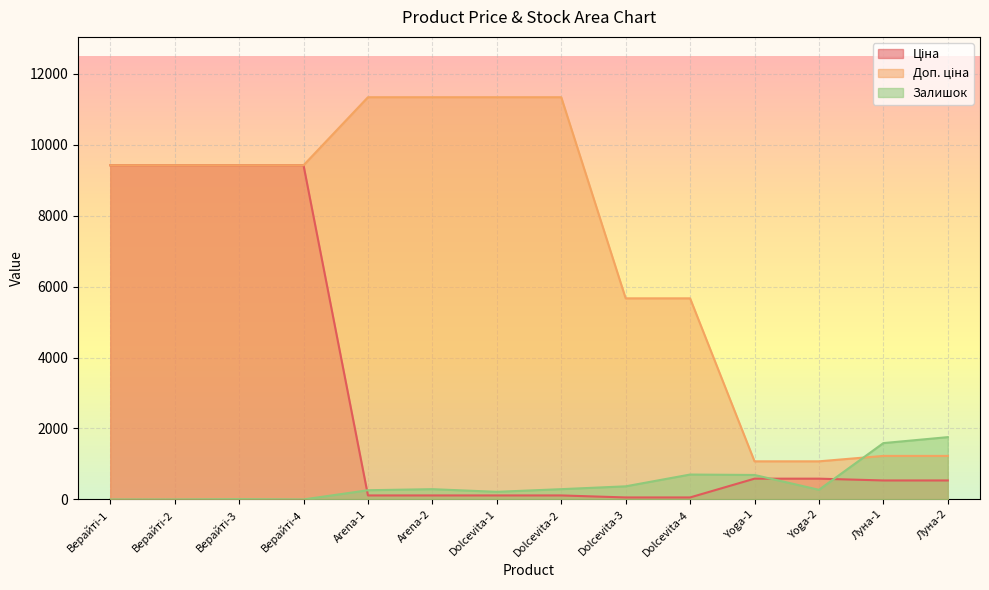

What is the greatest value displayed?

11334.0